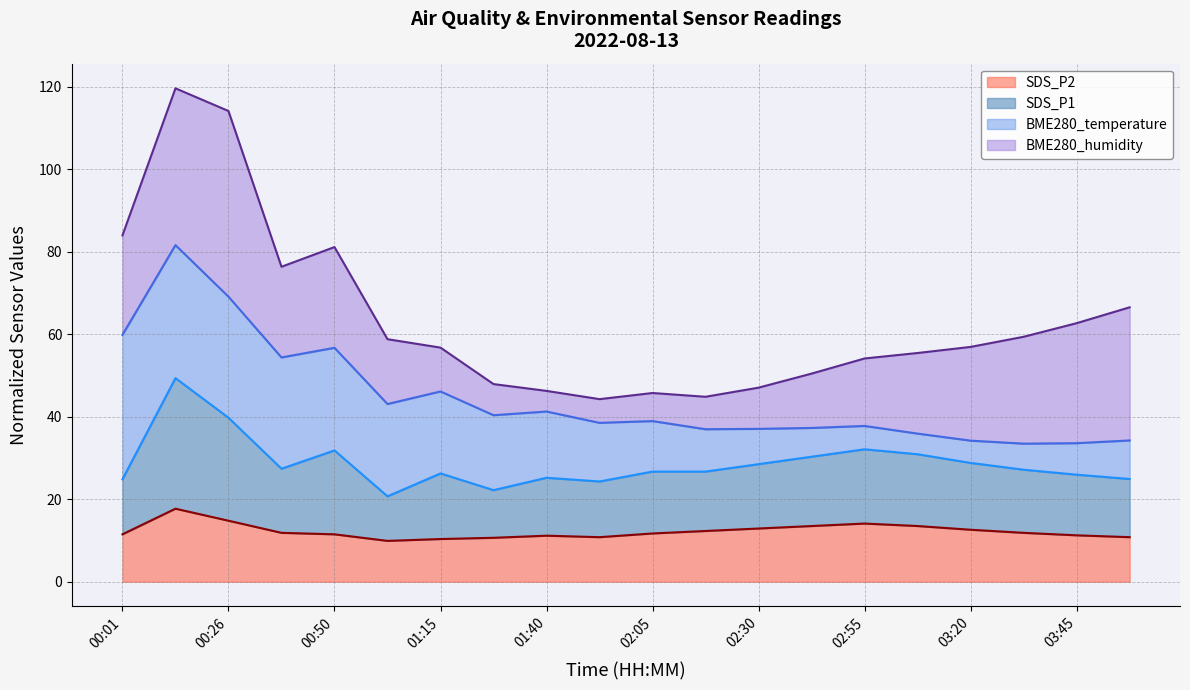

In SDS_P1, how many points are lower than both neighbors (excluding endpoints)?

5